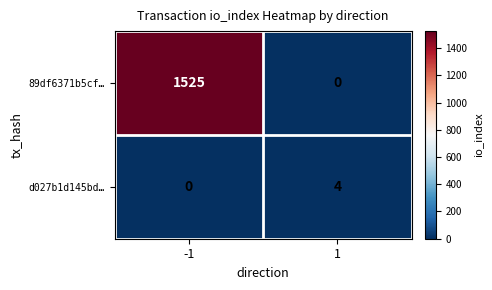

What is the sum of all d027b1d145bd… values?

4